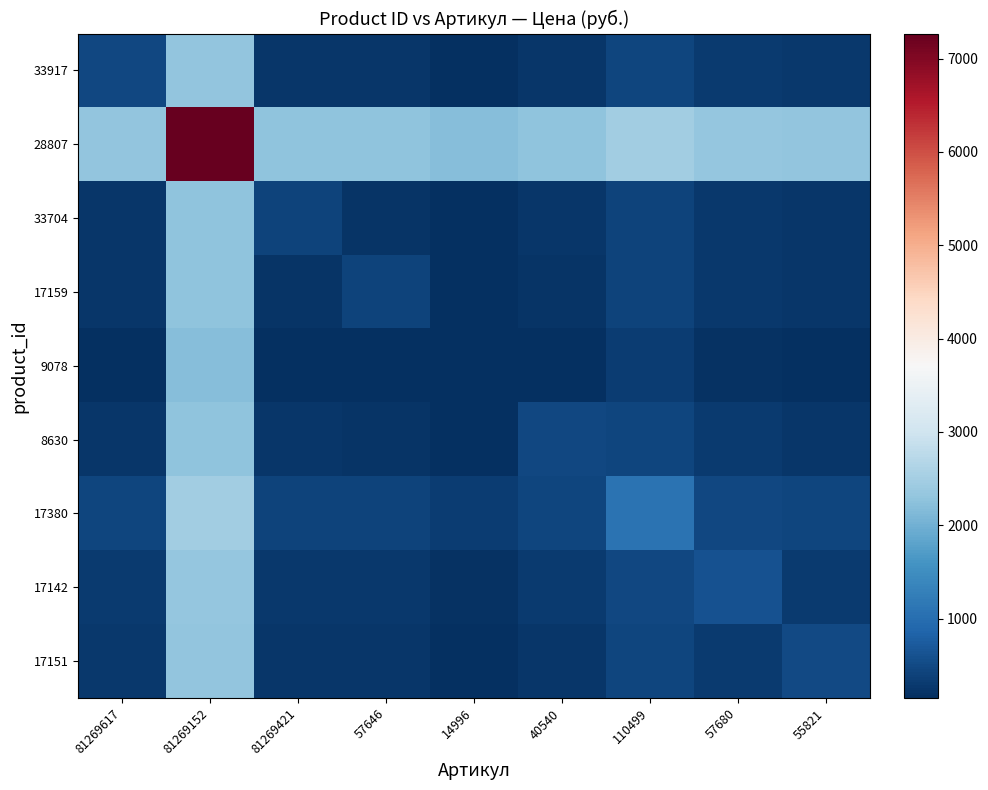

What is the difference between the highest and lowest values at 110499?

2136.3